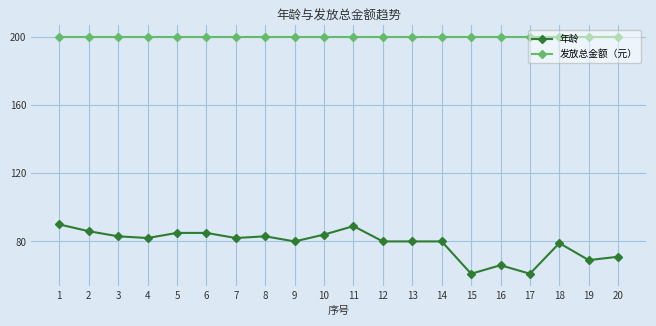

Which series has the widest spread of values?

年龄